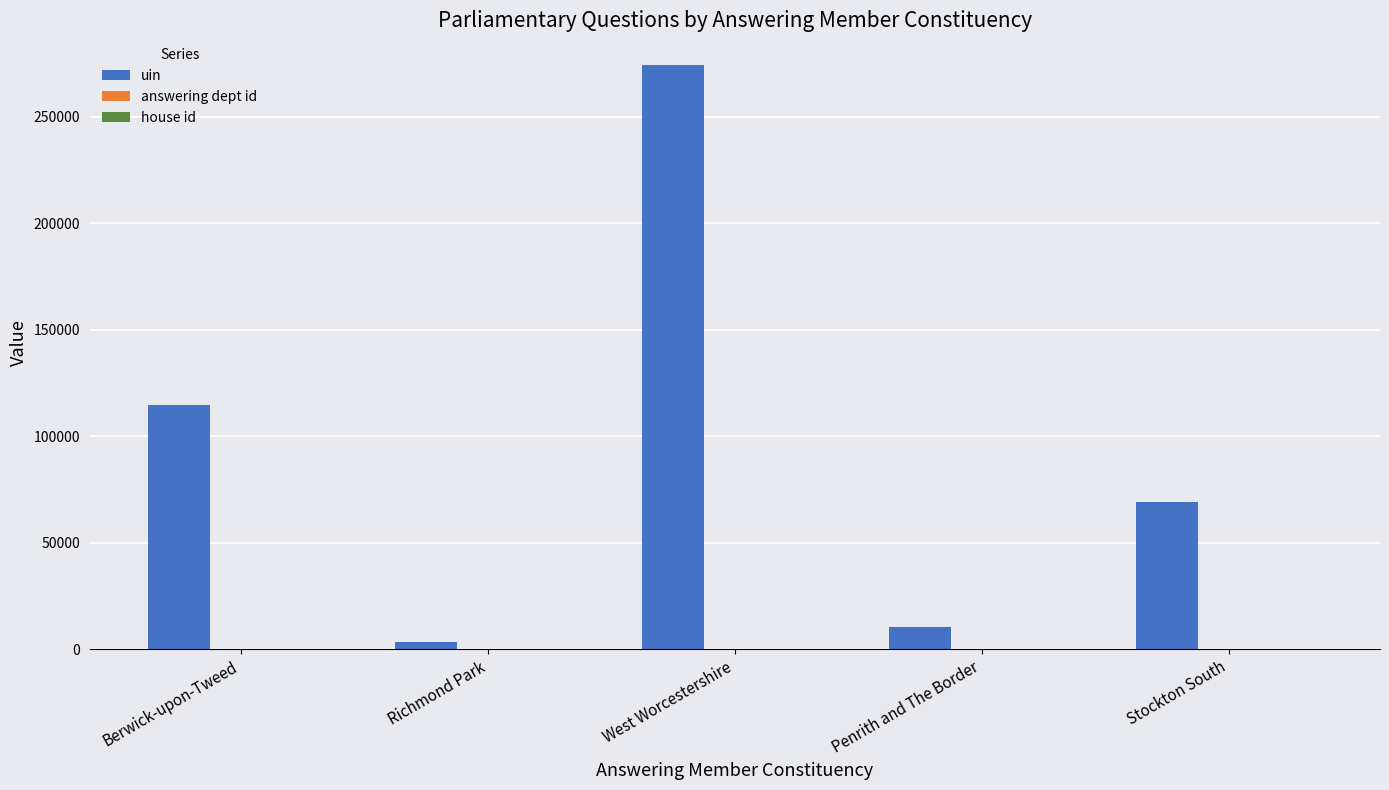

Between West Worcestershire and Penrith and The Border, which series saw the biggest shift?

uin